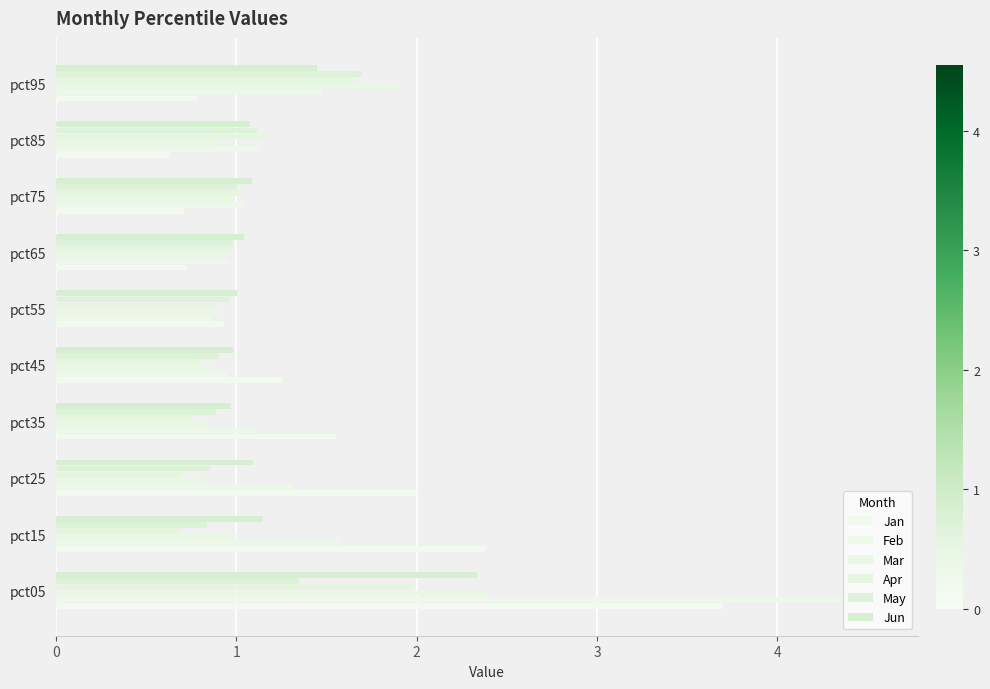

Reading left to right, list all the values displayed in this chart.

Jan: 3.7	2.4	2.0	1.6	1.3	0.9	0.7	0.7	0.6	0.8
Feb: 4.6	1.6	1.3	1.1	0.9	0.9	1.0	1.0	1.1	1.5
Mar: 2.4	1.0	0.8	0.8	0.9	0.9	0.9	1.0	0.9	1.9
Apr: 2.0	0.7	0.7	0.8	0.8	0.9	1.0	1.0	1.2	1.6
May: 1.3	0.8	0.9	0.9	0.9	1.0	1.0	1.0	1.1	1.7
Jun: 2.3	1.1	1.1	1.0	1.0	1.0	1.0	1.1	1.1	1.4